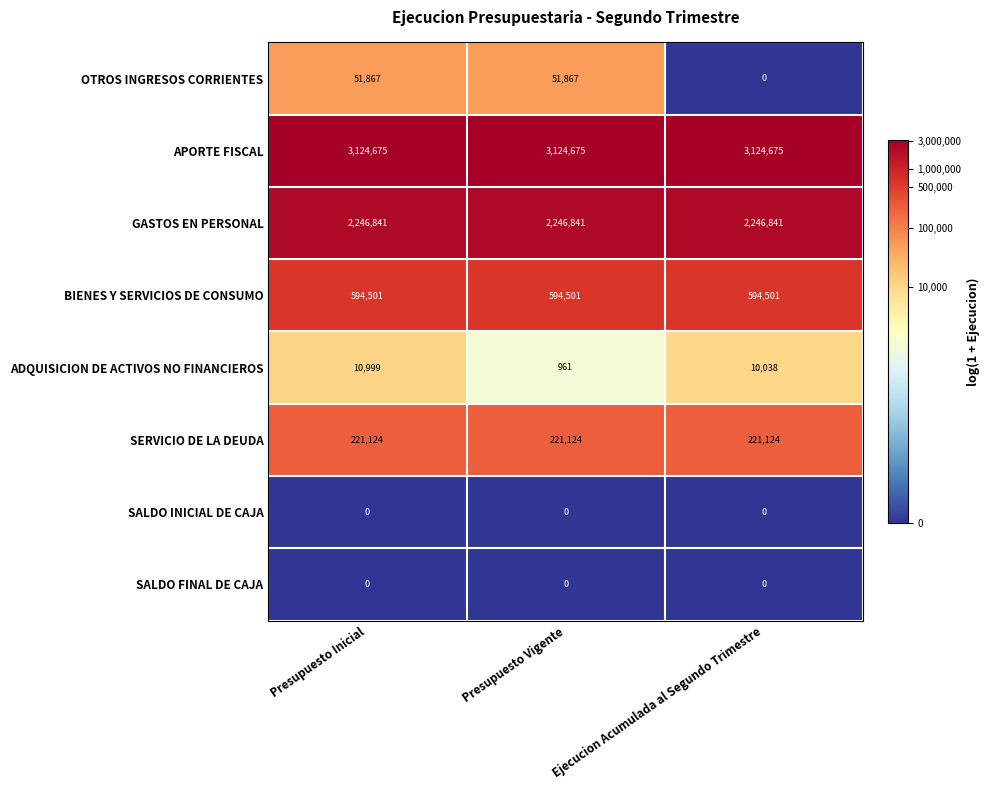

True or false: SALDO FINAL DE CAJA has a value of 0 at Ejecucion Acumulada al Segundo Trimestre.

True